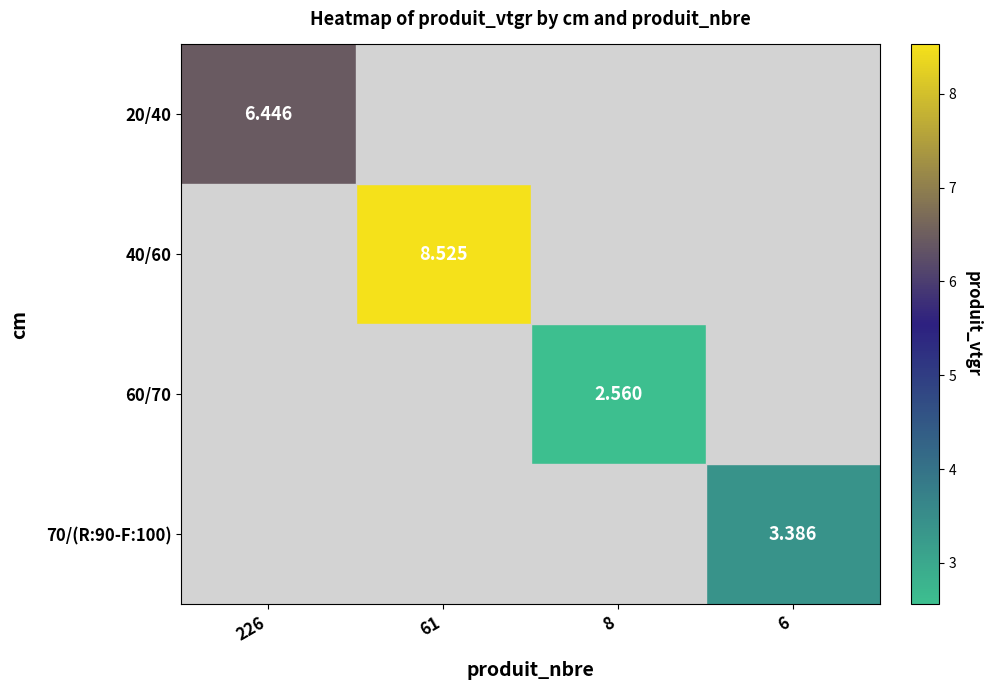

How many categories are shown in the chart?

4